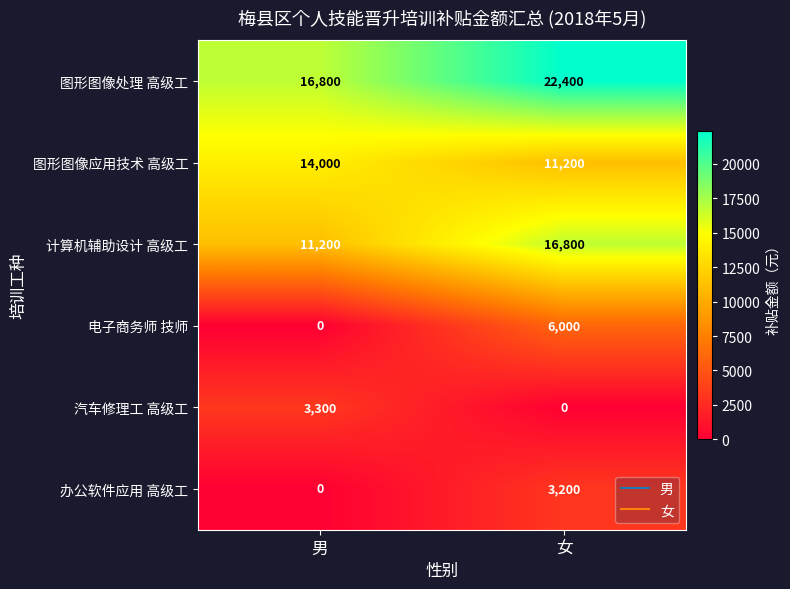

What is the difference between the maximum and minimum values in the 图形图像应用技术 高级工 series?

2800